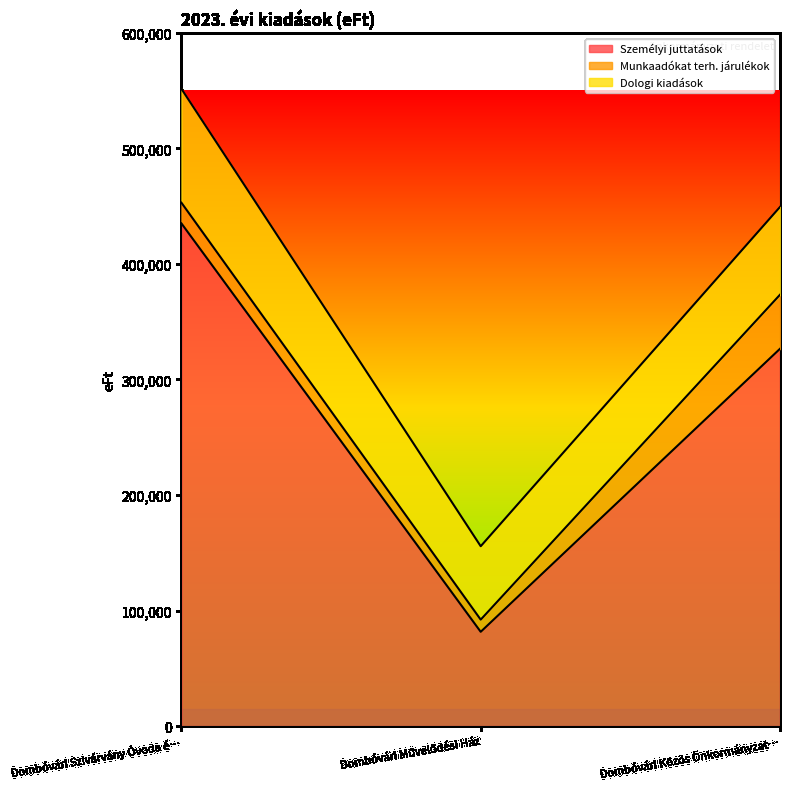

Between Dombóvári Közös Önkormányzati Hivatal and Dombóvári Szivárvány Óvoda és Bölcsőde, which is larger?

Dombóvári Szivárvány Óvoda és Bölcsőde